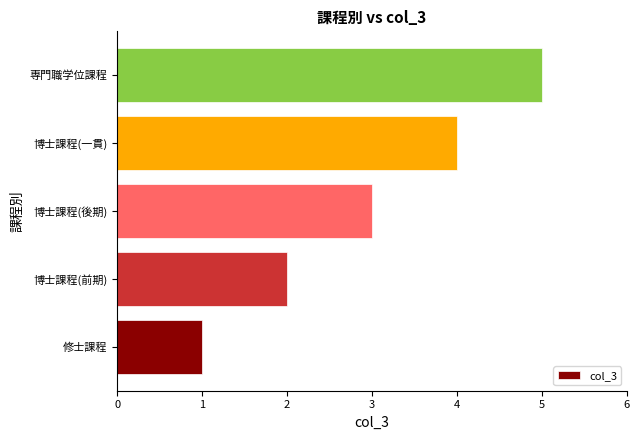

How many data points are less than 3?

2